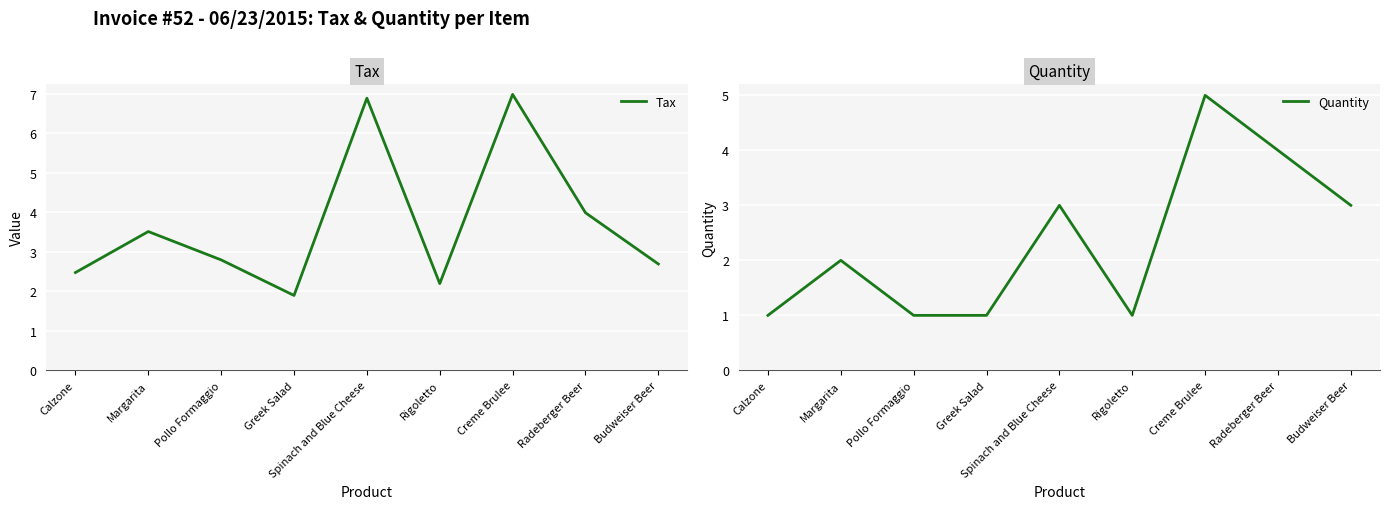

What position from the right is Margarita?

8